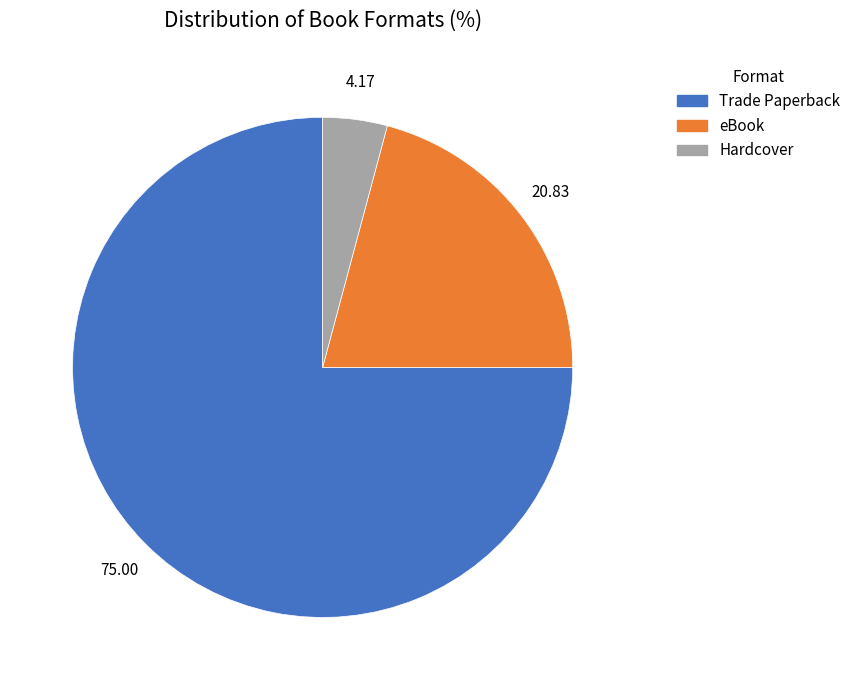

Combined, do Hardcover and Trade Paperback account for over 50%?

Yes